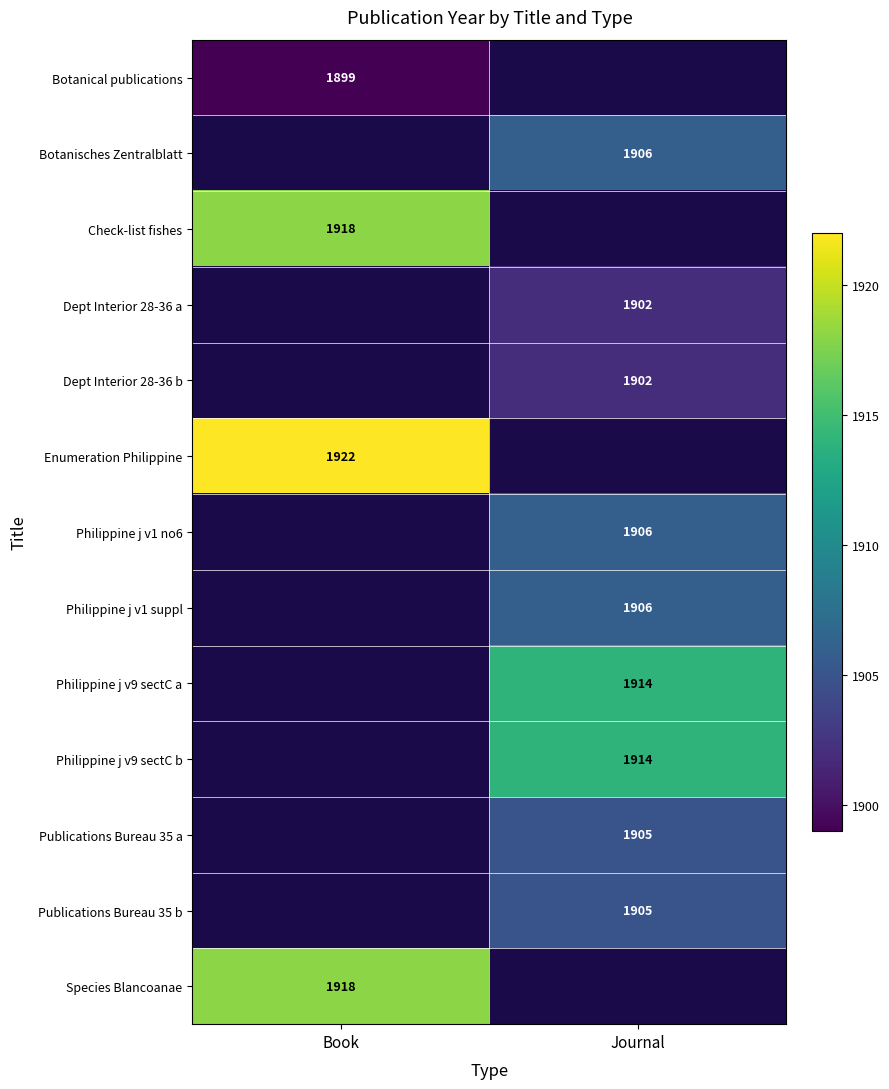

True or false: Botanical publications has a value of 1899 at Book.

True